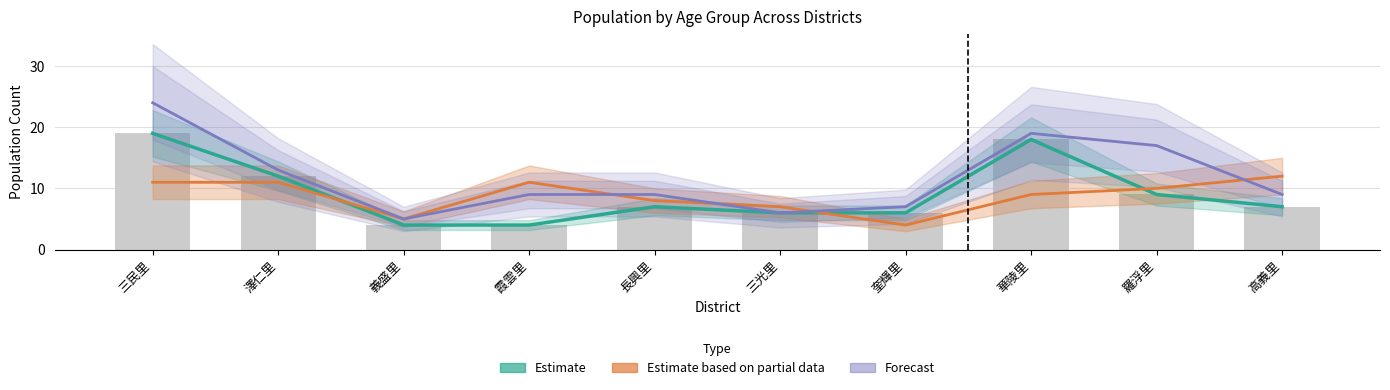

Which category has the highest value across all series?

三民里